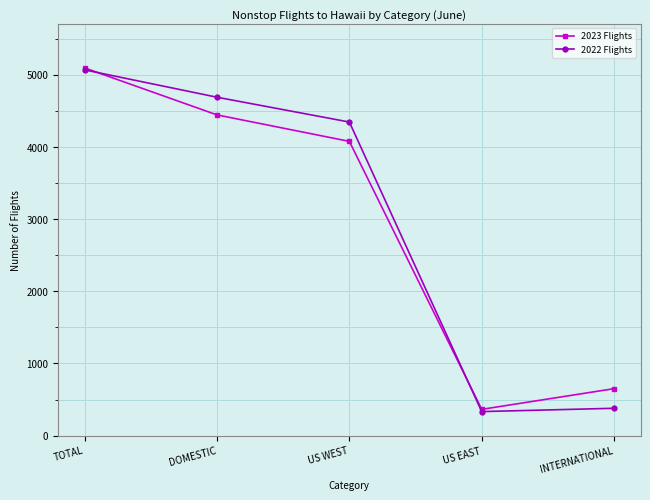

Reading left to right, transcribe all the data shown in this chart.

2023 Flights: 5096	4445	4078	364	651
2022 Flights: 5069	4690	4346	333	379